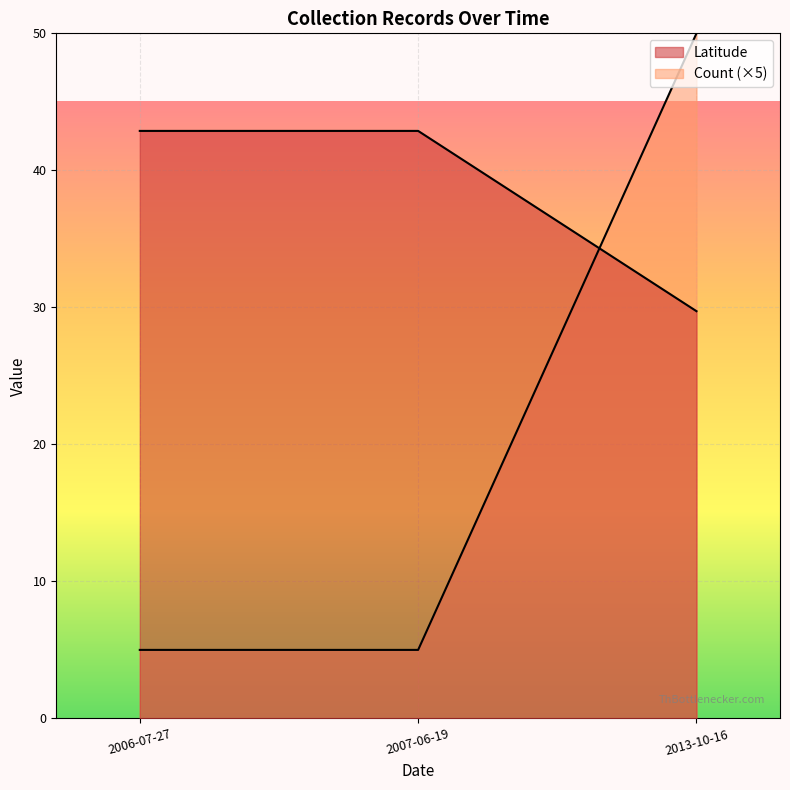

Count the number of categories in the chart.

3